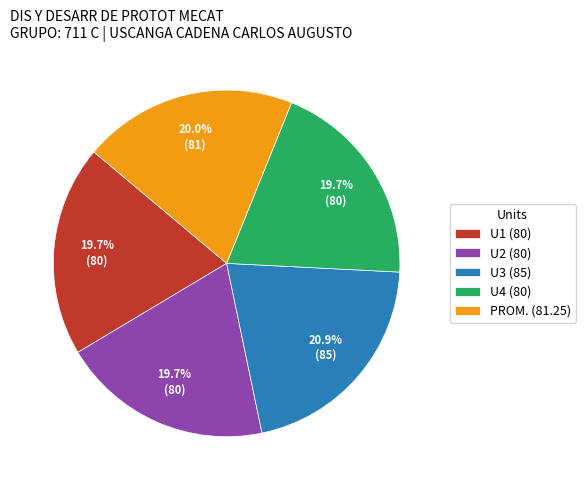

Is U3 the majority of the pie?

No